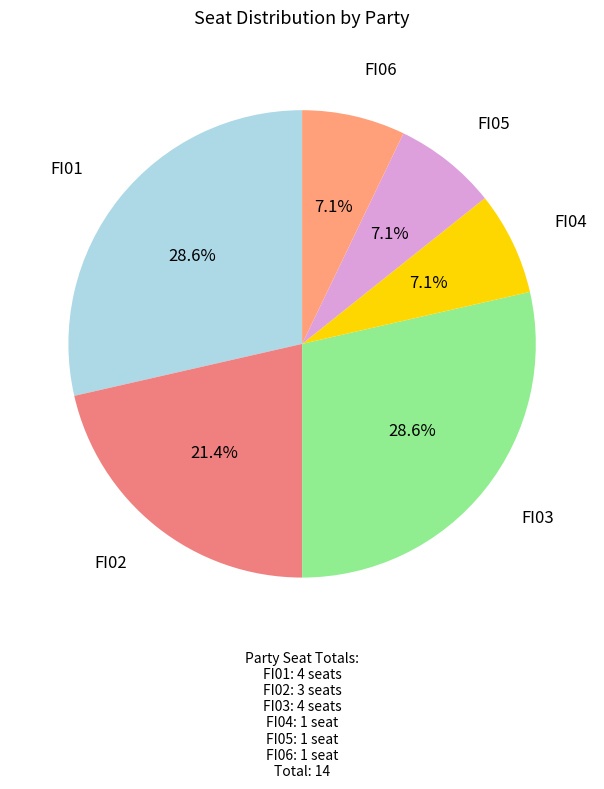

How many slices are in this pie chart?

6